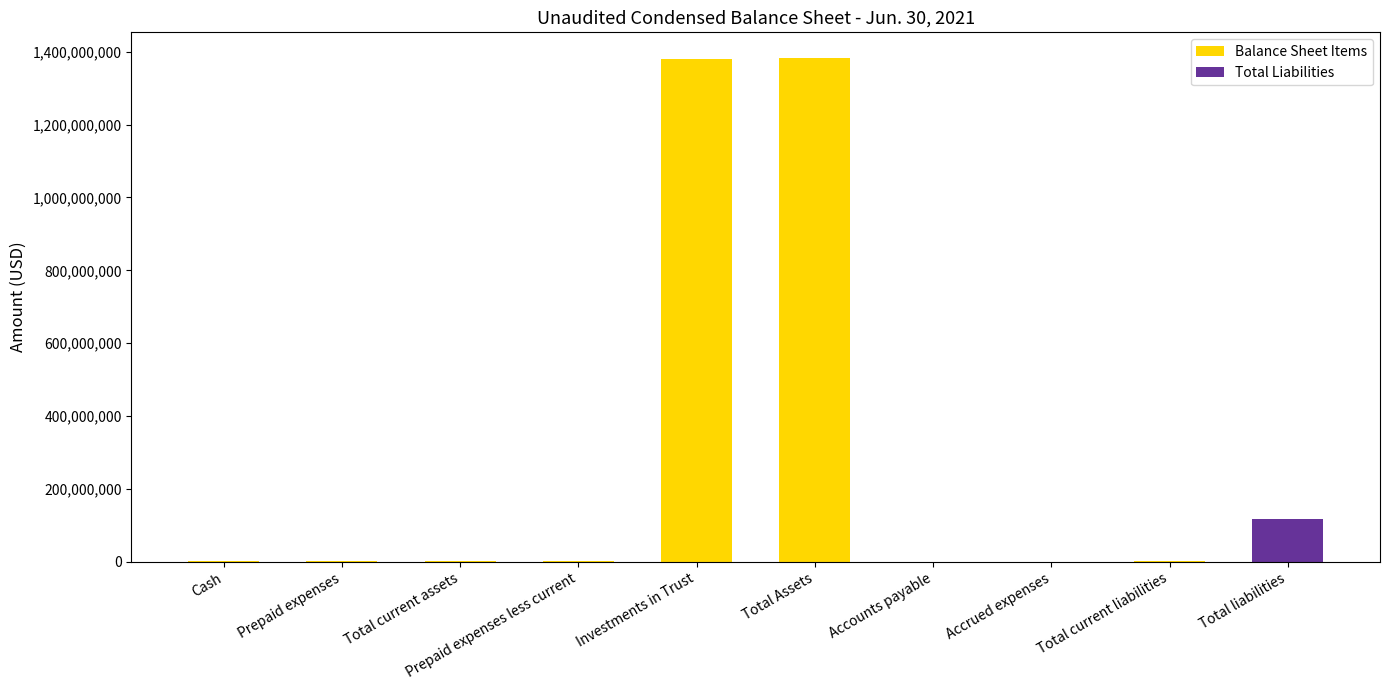

At which label is the value closest to 692111035?

Total liabilities